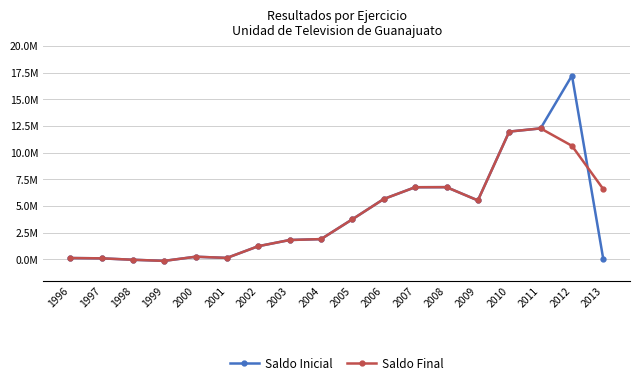

What is the difference between the maximum and minimum values in the Saldo Inicial series?

17347087.8